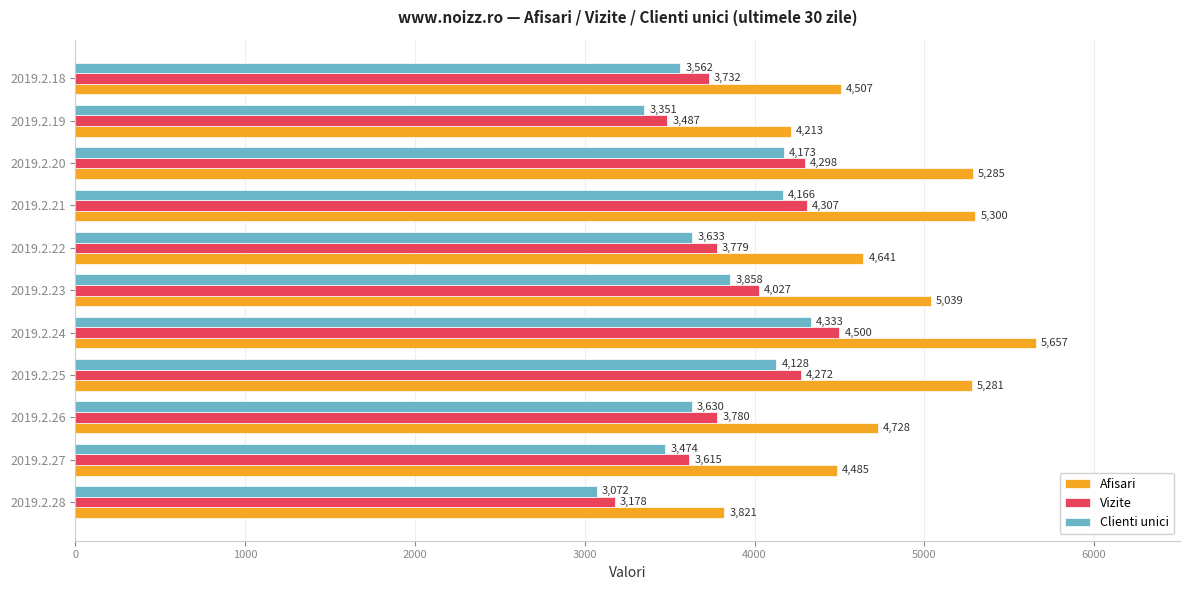

Which series has the largest total across all categories?

Afisari